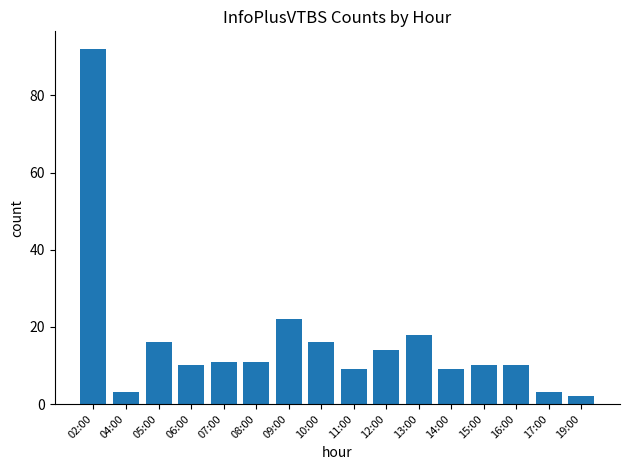

What is the label of the 1st bar from the left?

02:00